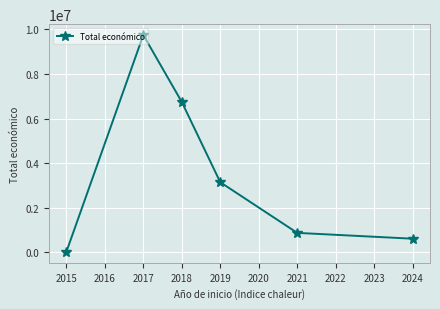

What is the greatest value displayed?

9744357